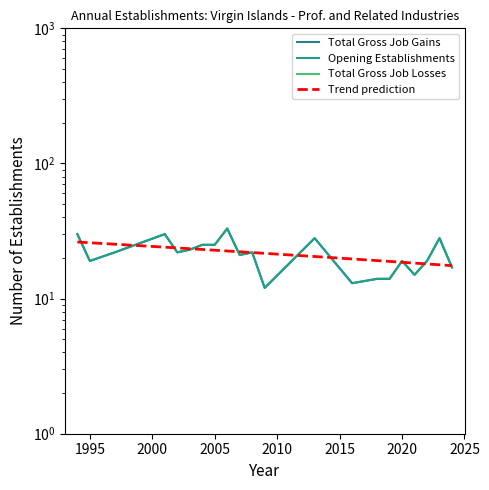

Reading left to right, extract all data points from this chart.

Total Gross Job Gains: 30.0	19.0	22.0	30.0	22.0	23.0	25.0	25.0	33.0	21.0	22.0	12.0	28.0	13.0	14.0	14.0	19.0	15.0	19.0	28.0	17.0
Opening Establishments: 30.0	19.0	22.0	30.0	22.0	23.0	25.0	25.0	33.0	21.0	22.0	12.0	28.0	13.0	14.0	14.0	19.0	15.0	19.0	28.0	17.0
Total Gross Job Losses: 0.5	0.5	0.5	0.5	0.5	0.5	0.5	0.5	0.5	0.5	0.5	0.5	0.5	0.5	0.5	0.5	0.5	0.5	0.5	0.5	0.5
Trend prediction: 26.2	25.9	25.3	24.0	23.7	23.4	23.1	22.8	22.5	22.2	21.9	21.6	20.5	19.7	19.1	18.8	18.6	18.3	18.0	17.8	17.5